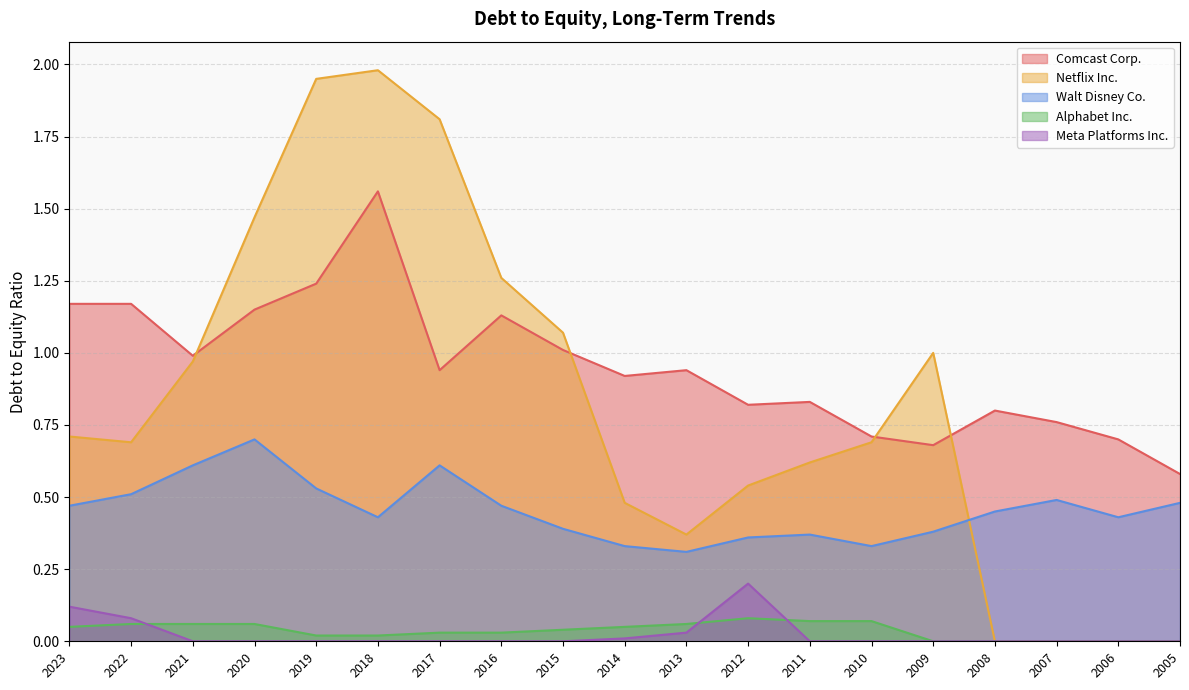

At which label does Netflix Inc. reach its minimum?

2008